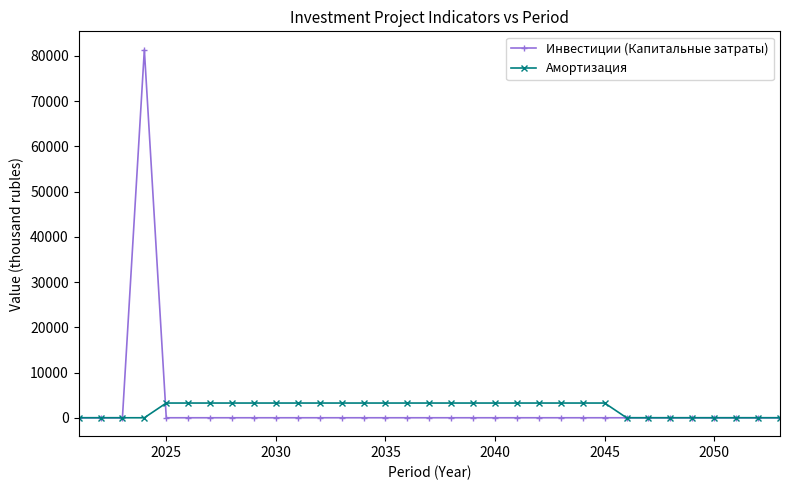

How many lines are shown in the chart?

2